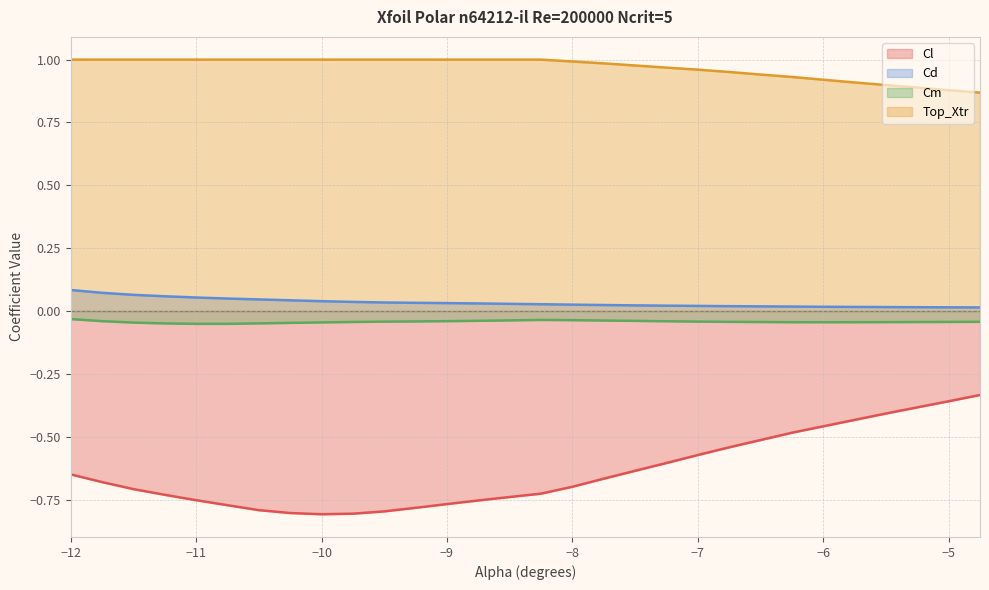

What is the greatest value displayed?

1.0